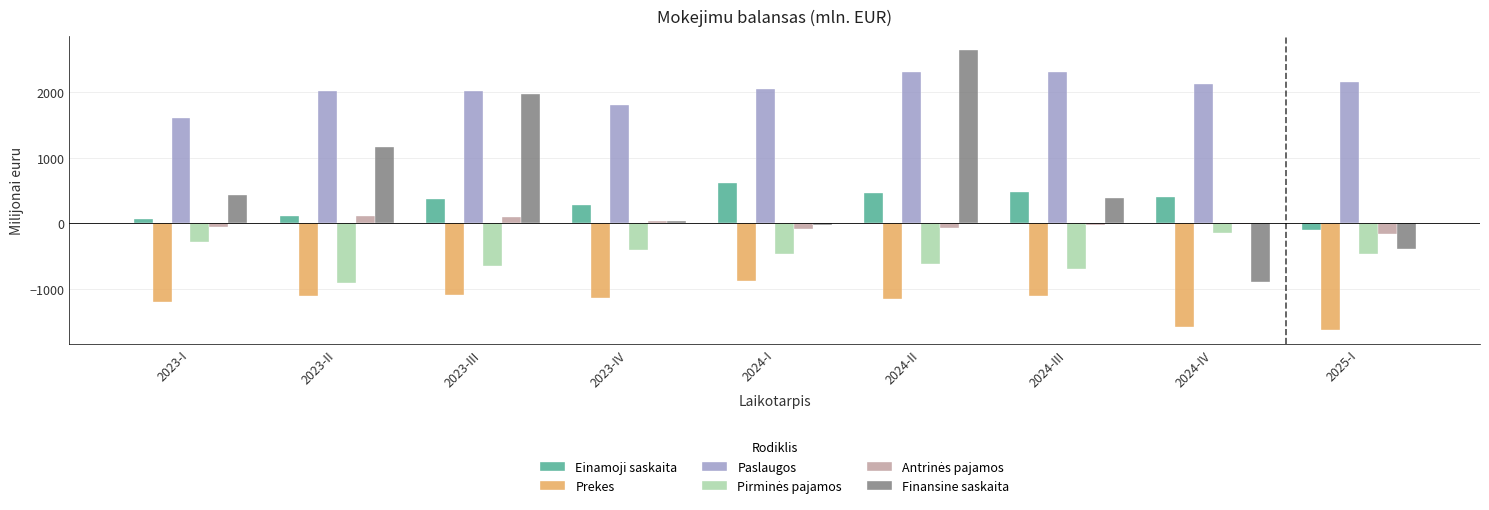

The Paslaugos series shows 2010.9 at 2023-II. True or false?

True